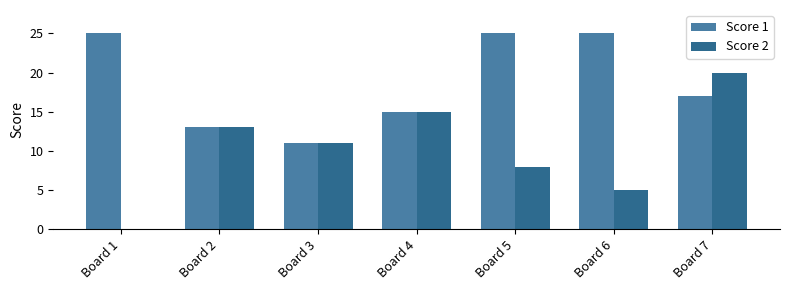

What is the average value of the Score 1 series?

19